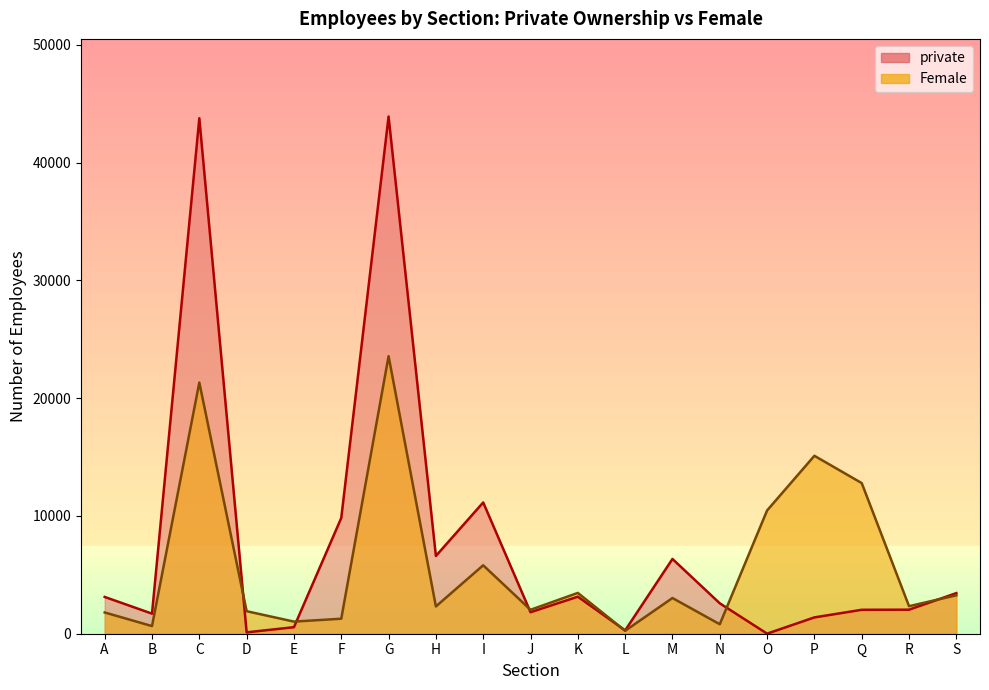

True or false: private and Female cross at least once.

True